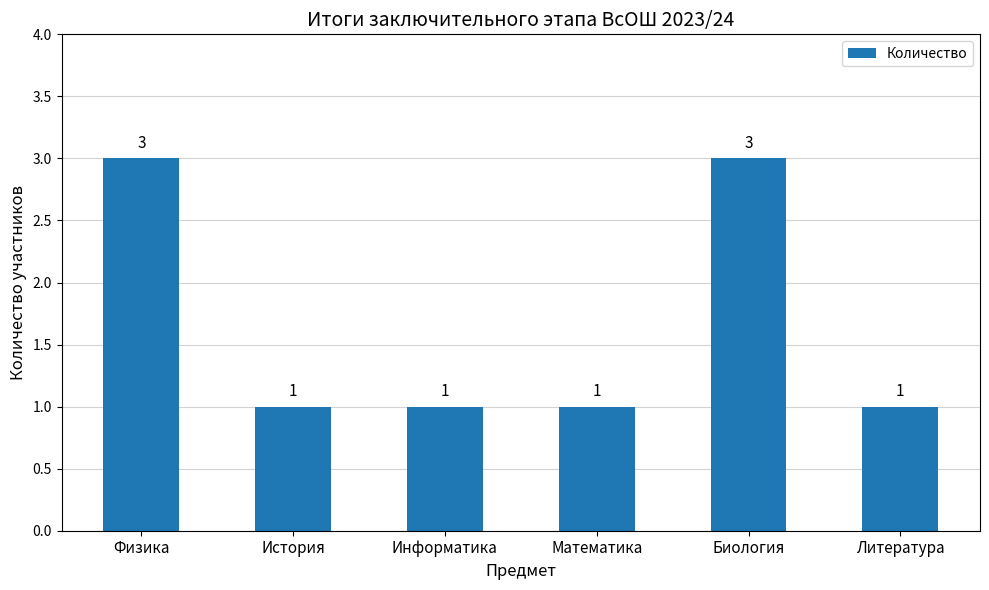

The value at Математика is 0. True or false?

False